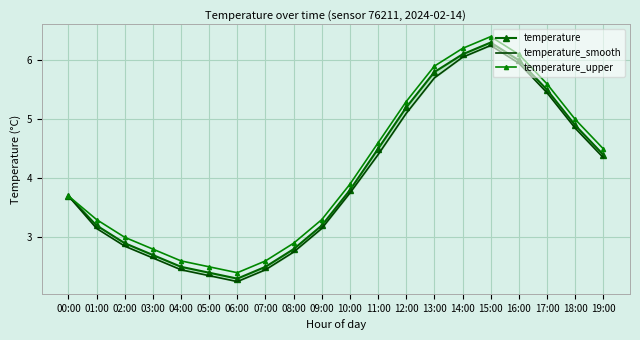

Reading left to right, list all the values displayed in this chart.

temperature: 00:00=3.7	01:00=3.2	02:00=2.9	03:00=2.7	04:00=2.5	05:00=2.4	06:00=2.3	07:00=2.5	08:00=2.8	09:00=3.2	10:00=3.8	11:00=4.5	12:00=5.2	13:00=5.8	14:00=6.1	15:00=6.3	16:00=6.0	17:00=5.5	18:00=4.9	19:00=4.4
temperature_smooth: 00:00=3.7	01:00=3.1	02:00=2.9	03:00=2.6	04:00=2.5	05:00=2.4	06:00=2.2	07:00=2.5	08:00=2.8	09:00=3.1	10:00=3.8	11:00=4.4	12:00=5.1	13:00=5.7	14:00=6.0	15:00=6.2	16:00=6.0	17:00=5.5	18:00=4.8	19:00=4.3
temperature_upper: 00:00=3.7	01:00=3.3	02:00=3.0	03:00=2.8	04:00=2.6	05:00=2.5	06:00=2.4	07:00=2.6	08:00=2.9	09:00=3.3	10:00=3.9	11:00=4.6	12:00=5.3	13:00=5.9	14:00=6.2	15:00=6.4	16:00=6.1	17:00=5.6	18:00=5.0	19:00=4.5